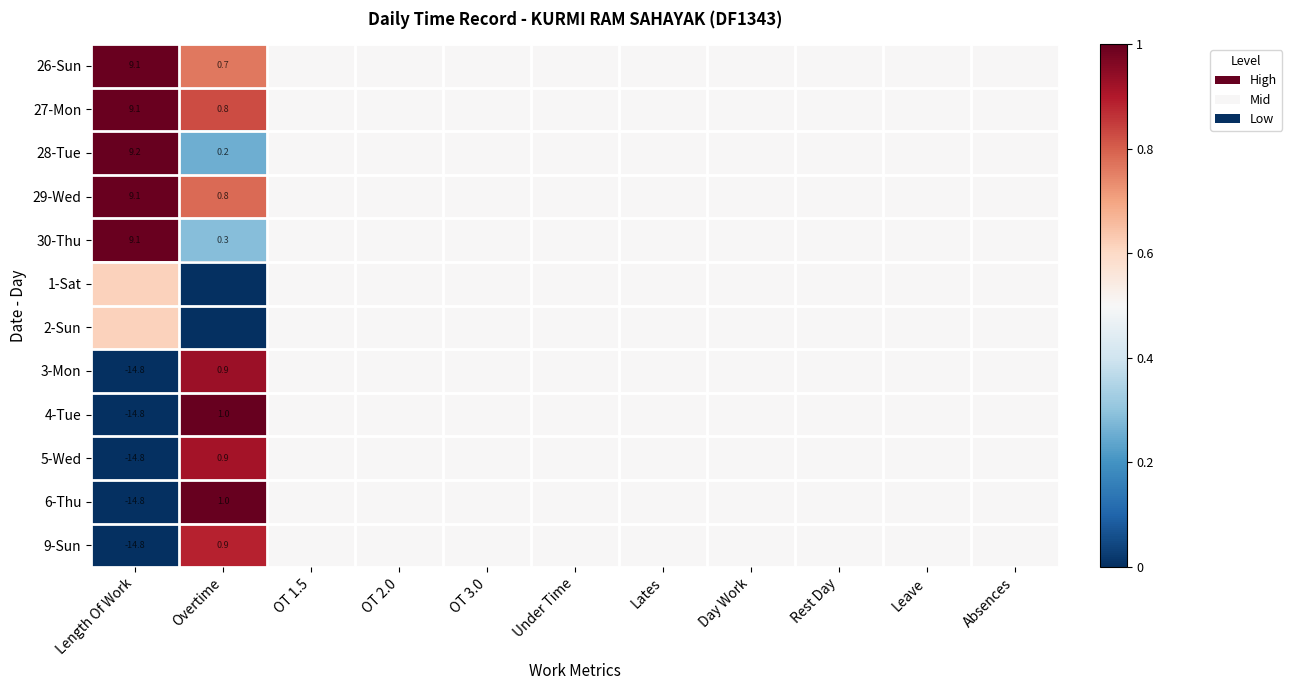

At which category is the sum across all series the highest?

Overtime